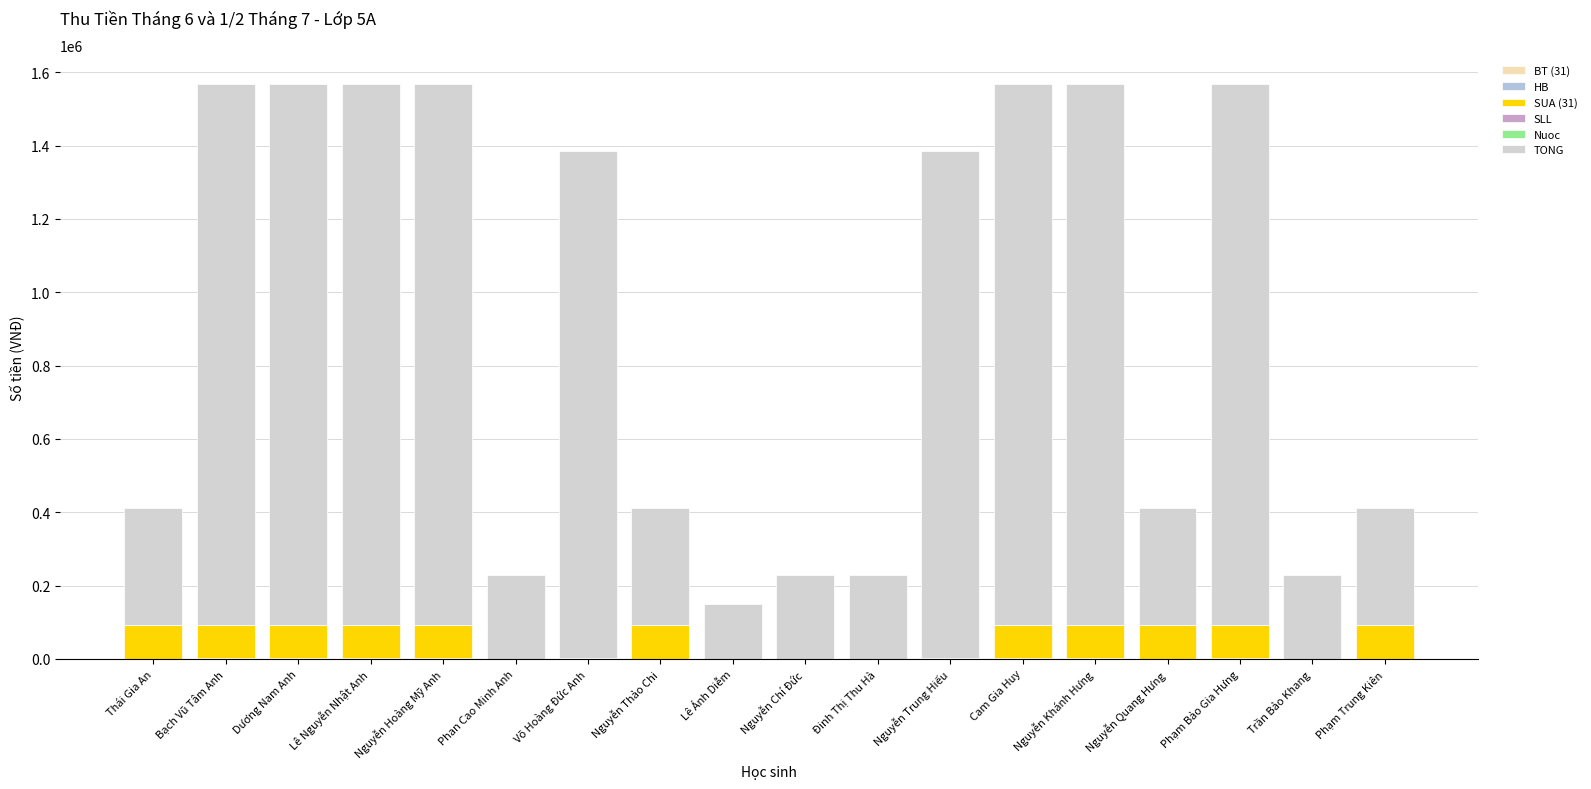

What value does the HB series have at Trần Bảo Khang?

150